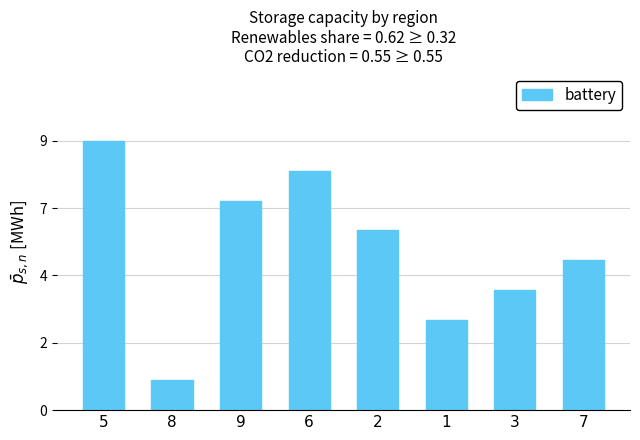

What is the value of the 8th bar from the left?

5